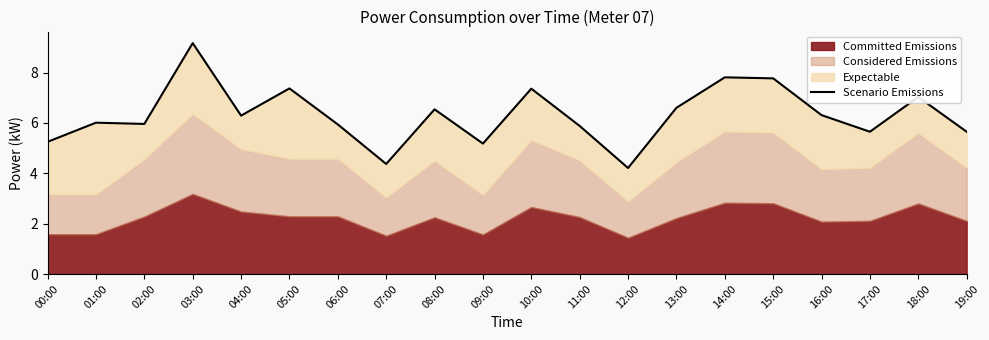

At which category does the data reach its first local valley?

02:00